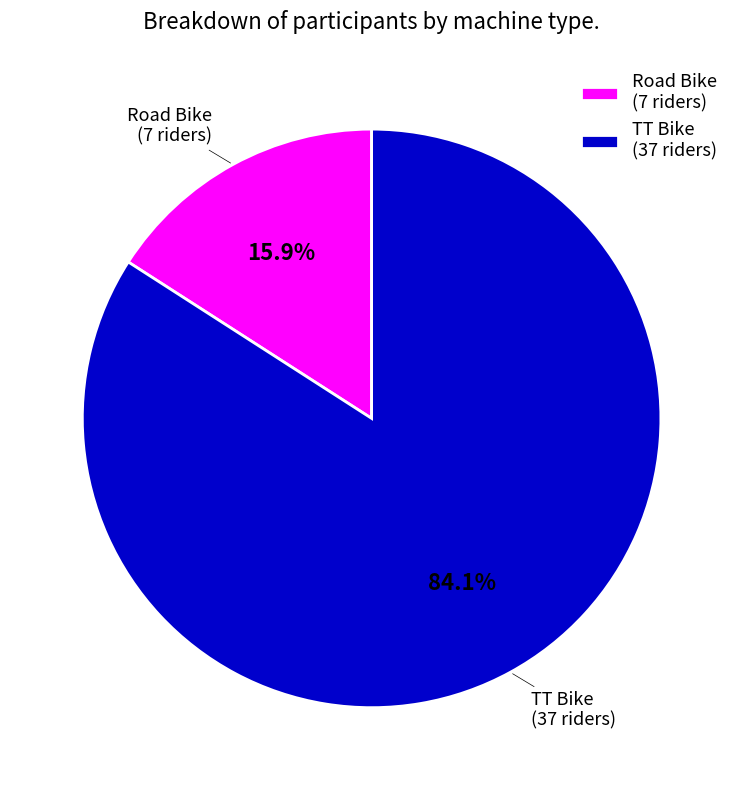

How many slices are in this pie chart?

2